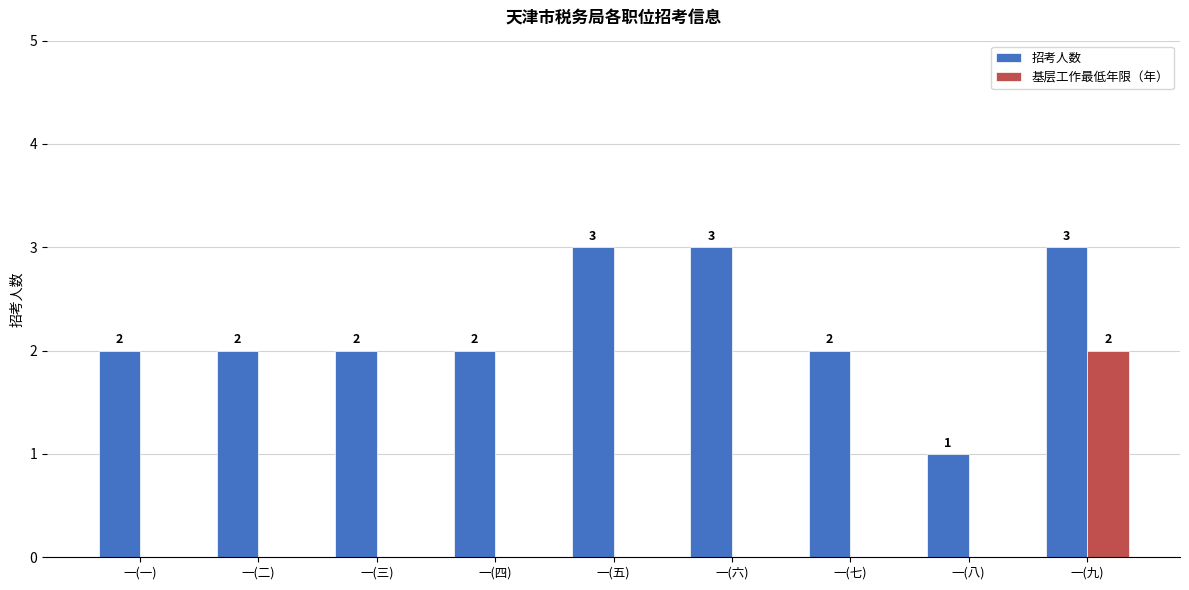

Is the value of 招考人数 at 一(六) greater than the value of 基层工作最低年限（年） at 一(九)?

Yes